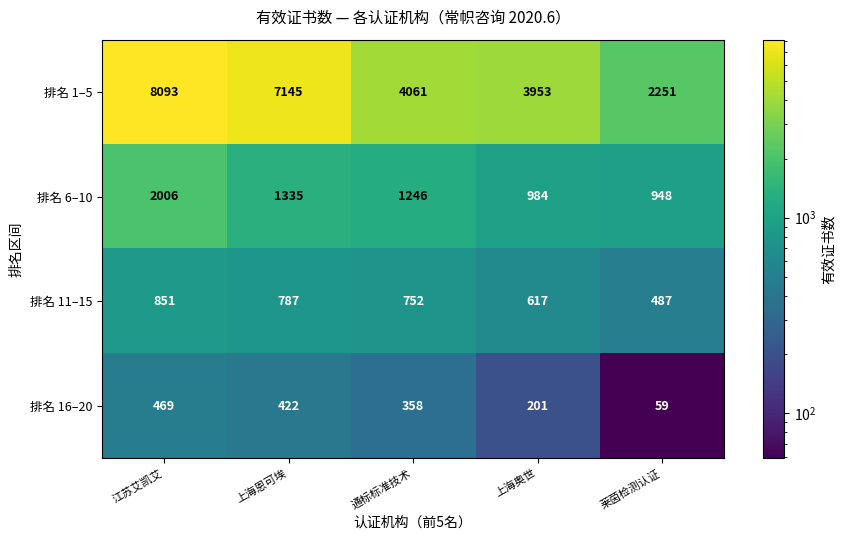

Rank the categories by 排名 6–10 value from lowest to highest.

莱茵检测认证, 上海奥世, 通标标准技术, 上海恩可埃, 江苏艾凯艾